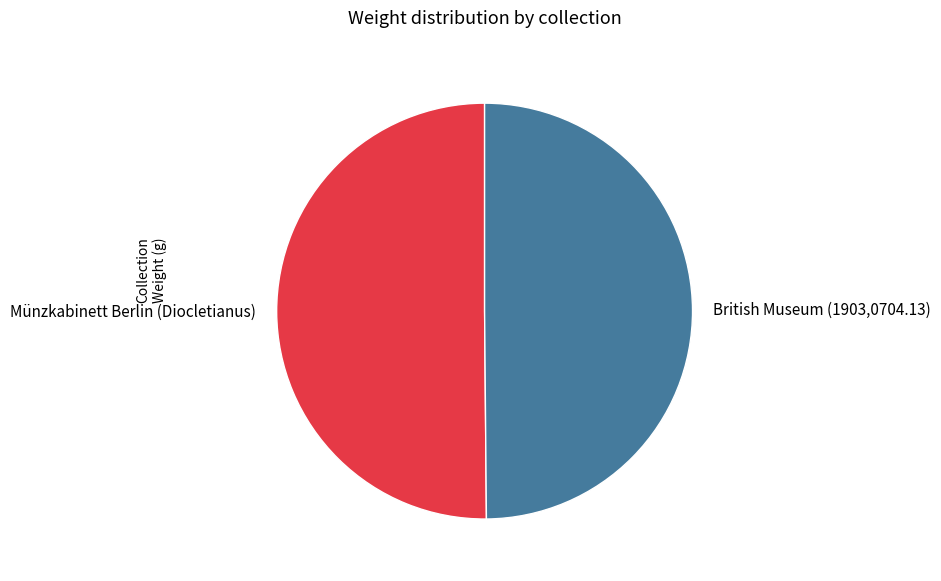

Is it true that British Museum (1903,0704.13) is 60% of the pie?

False